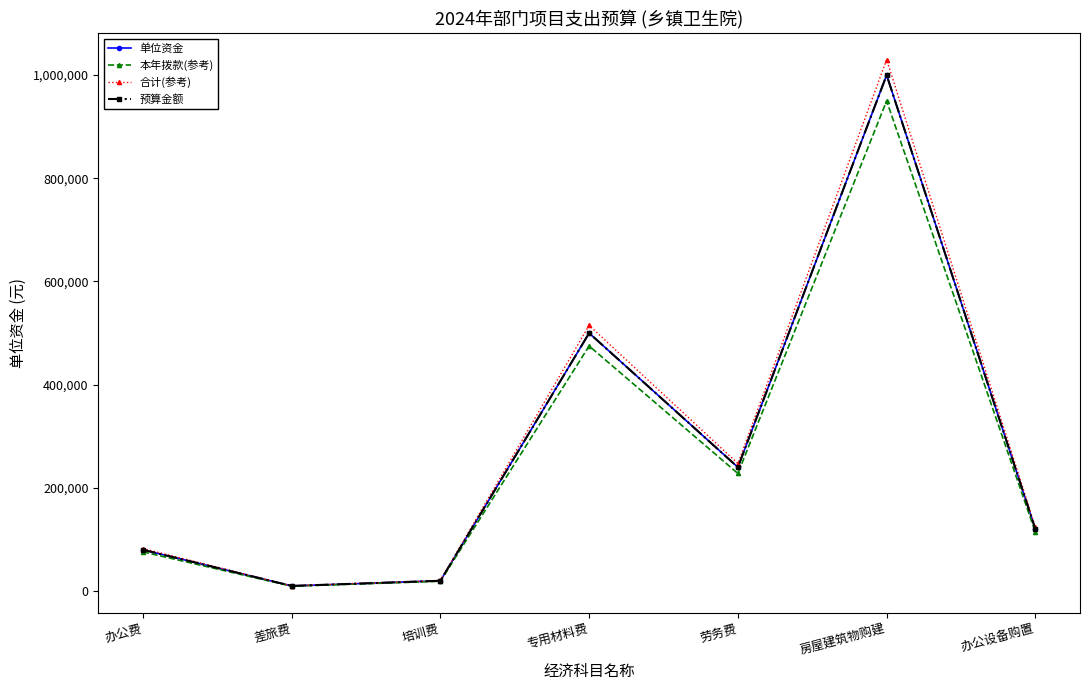

Does the chart have visible grid lines?

No